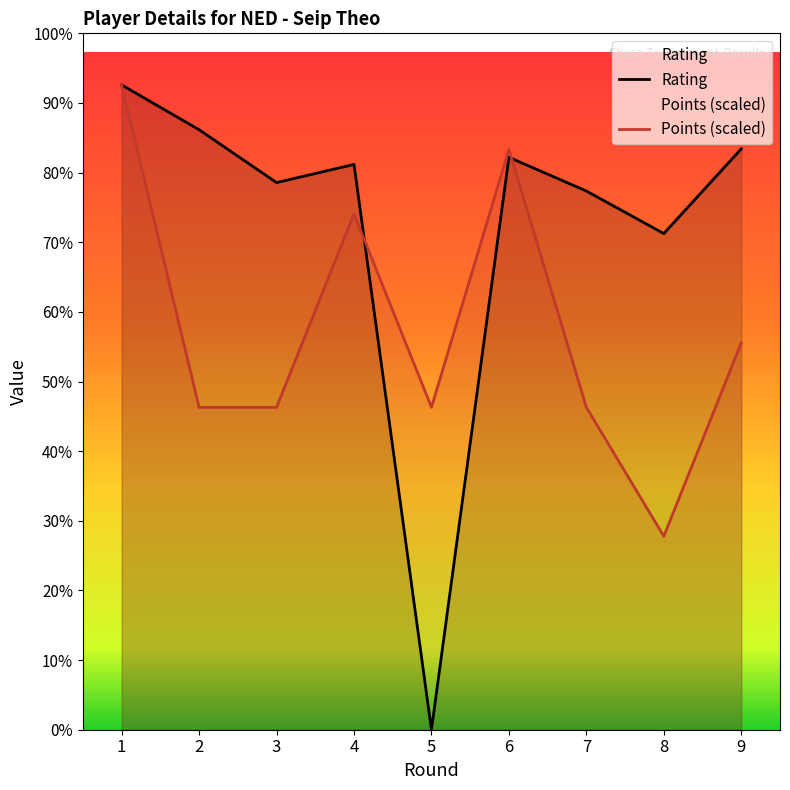

What is the value of the Points point at the 8th from the left?

596.1